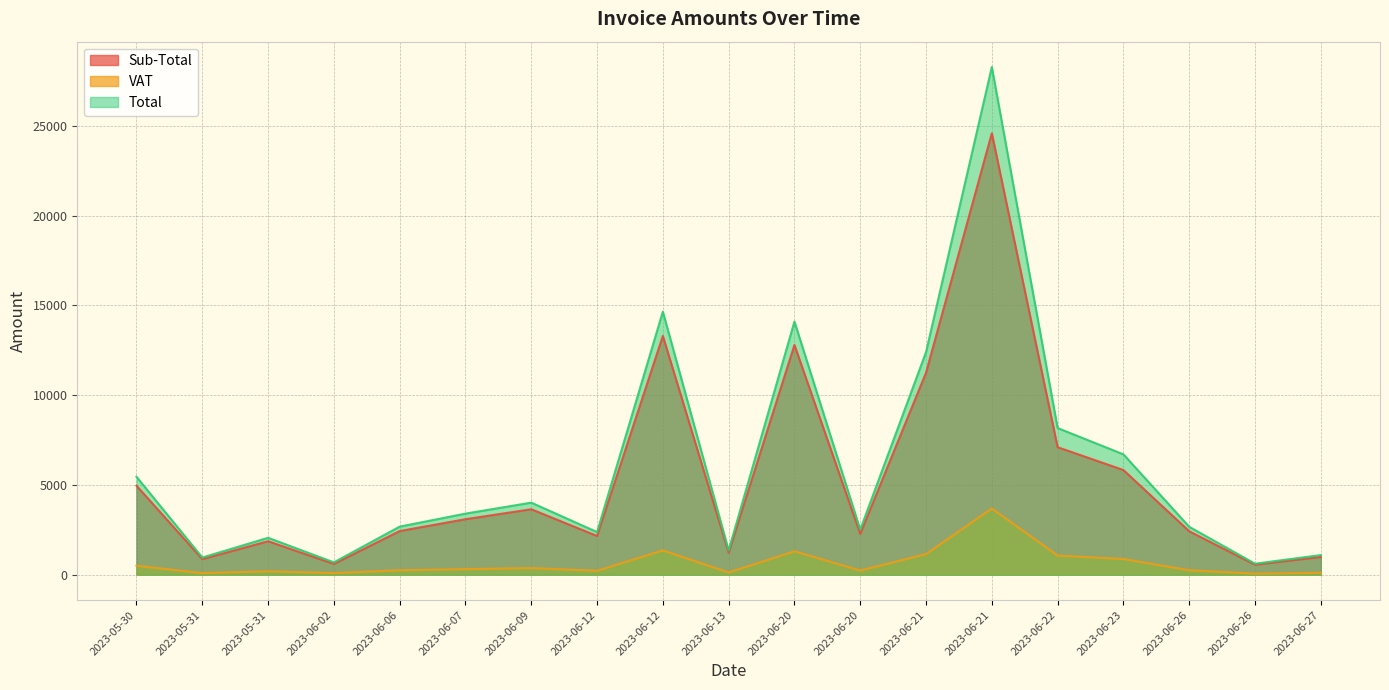

True or false: VAT has a value of 325.8 at 2023-05-31.

False